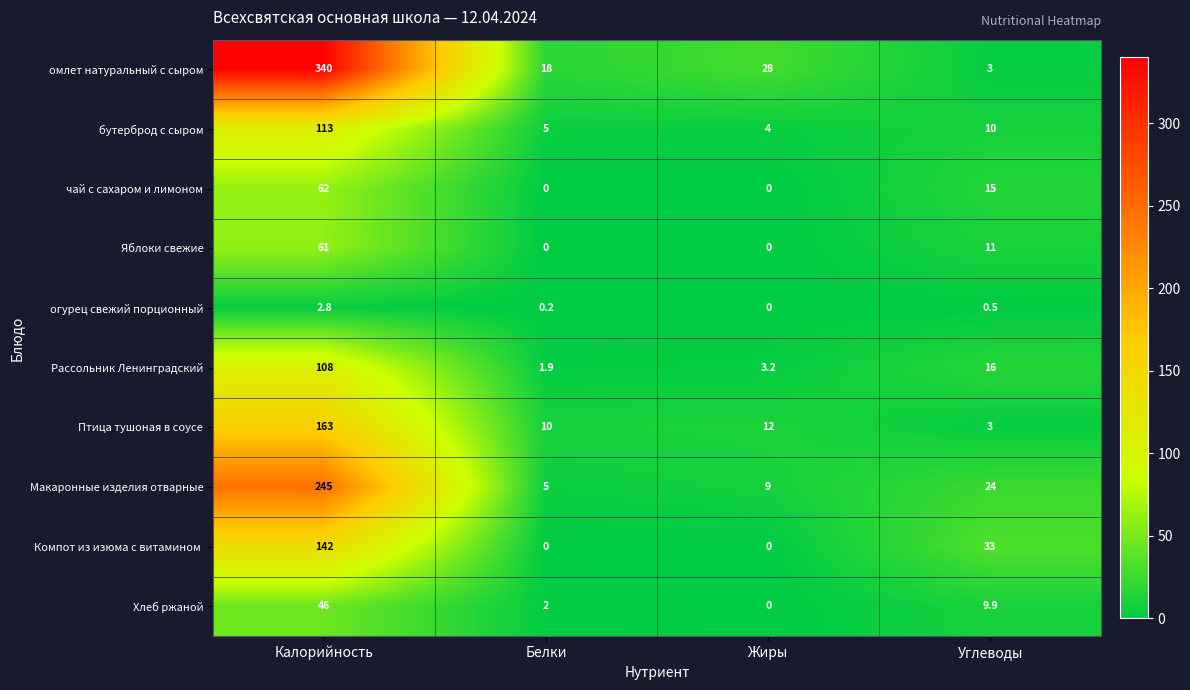

What is the highest value of the Хлеб ржаной series?

46.0